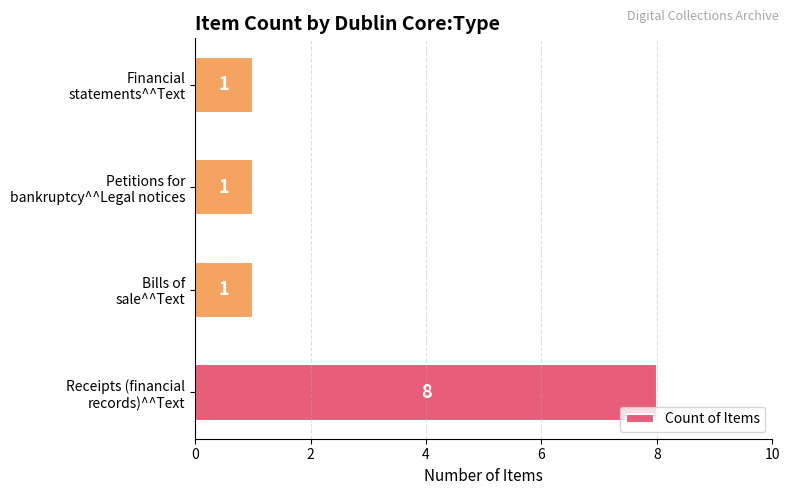

What is the greatest value displayed?

8